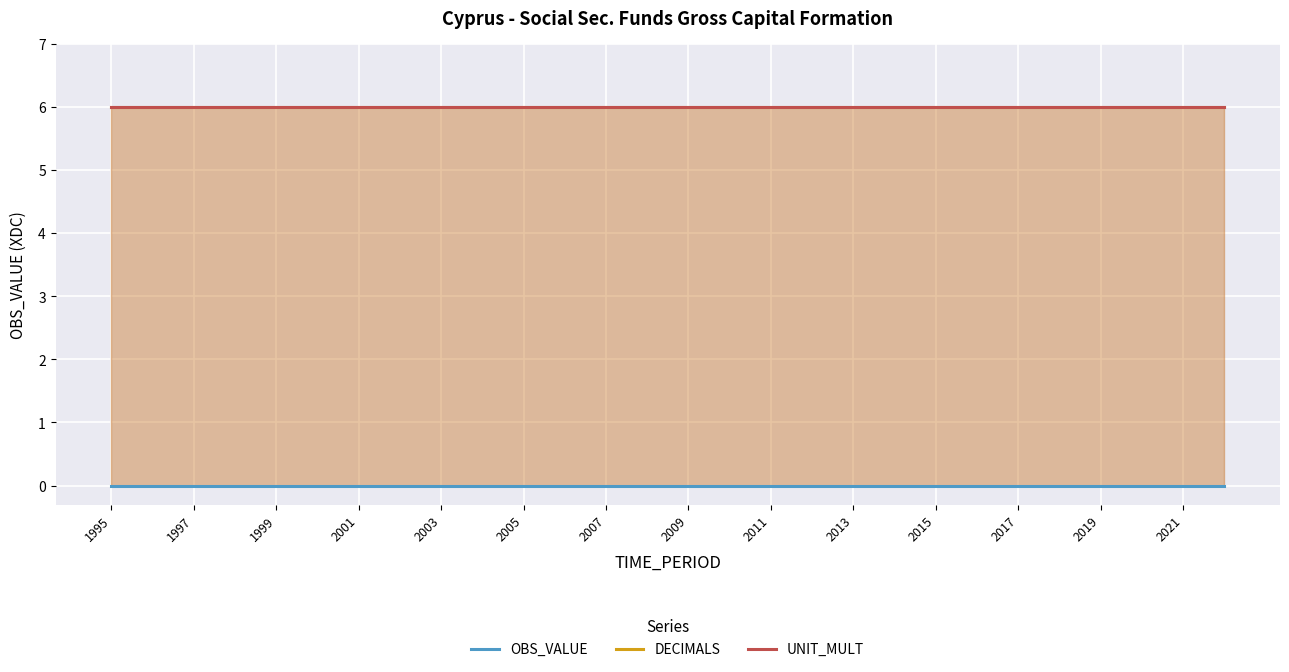

True or false: OBS_VALUE has more than 0 points higher than both neighbors.

False